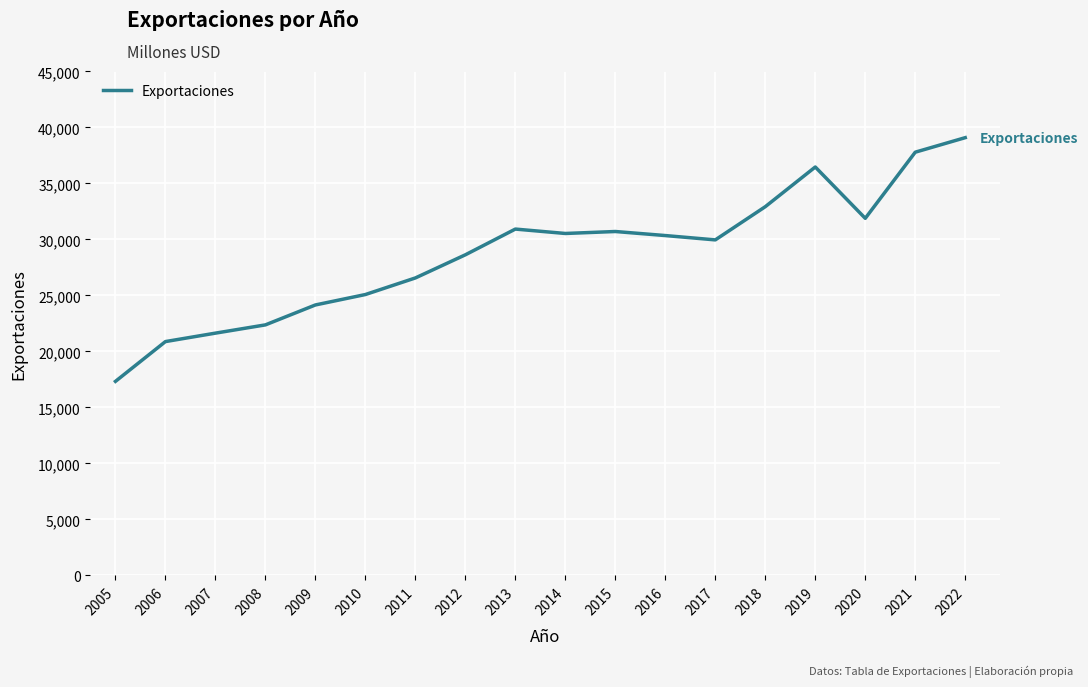

Read the value at 2009.

24149.6